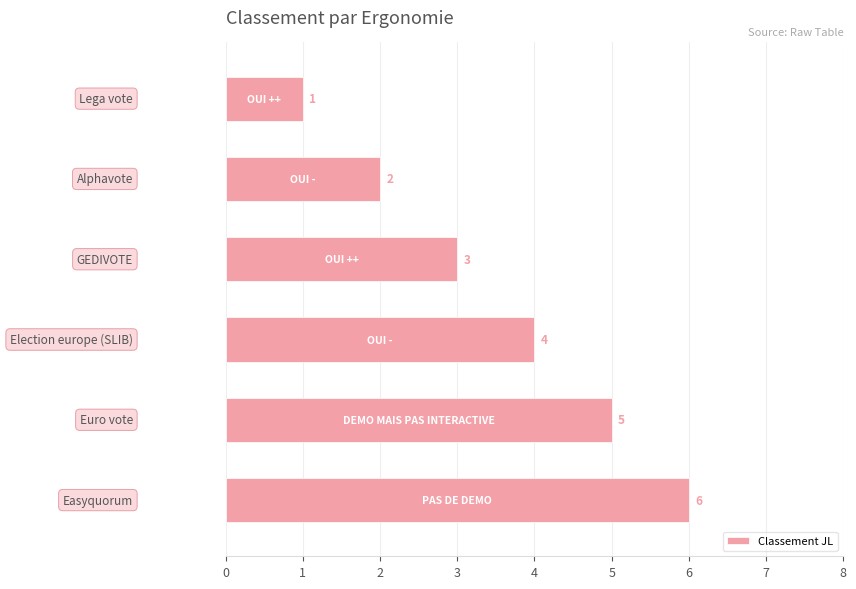

What is the greatest value displayed?

6